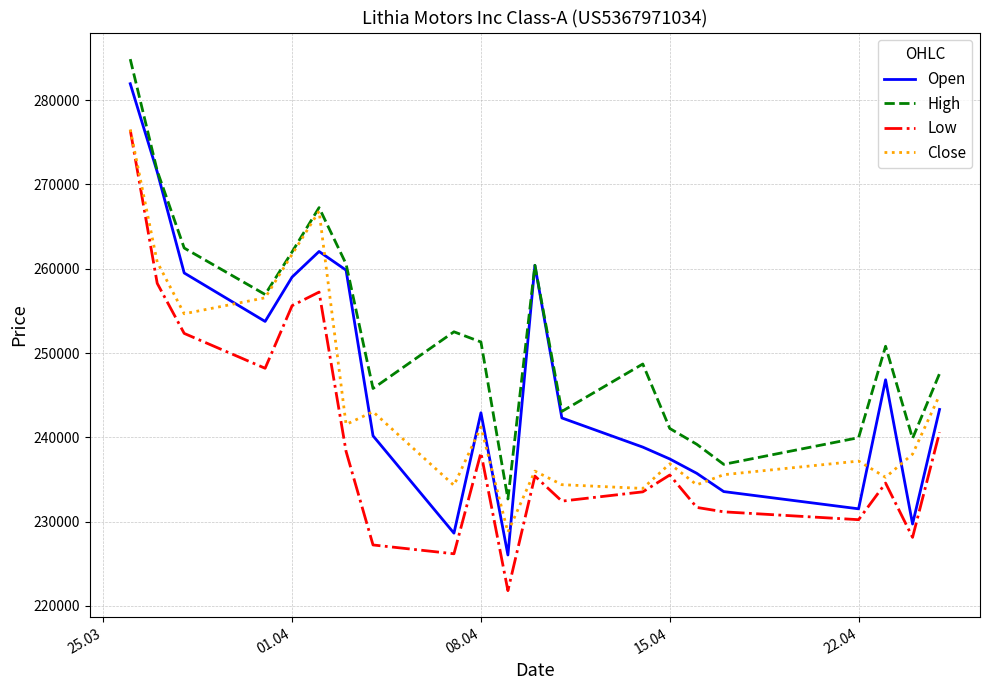

How many lines are shown in the chart?

4